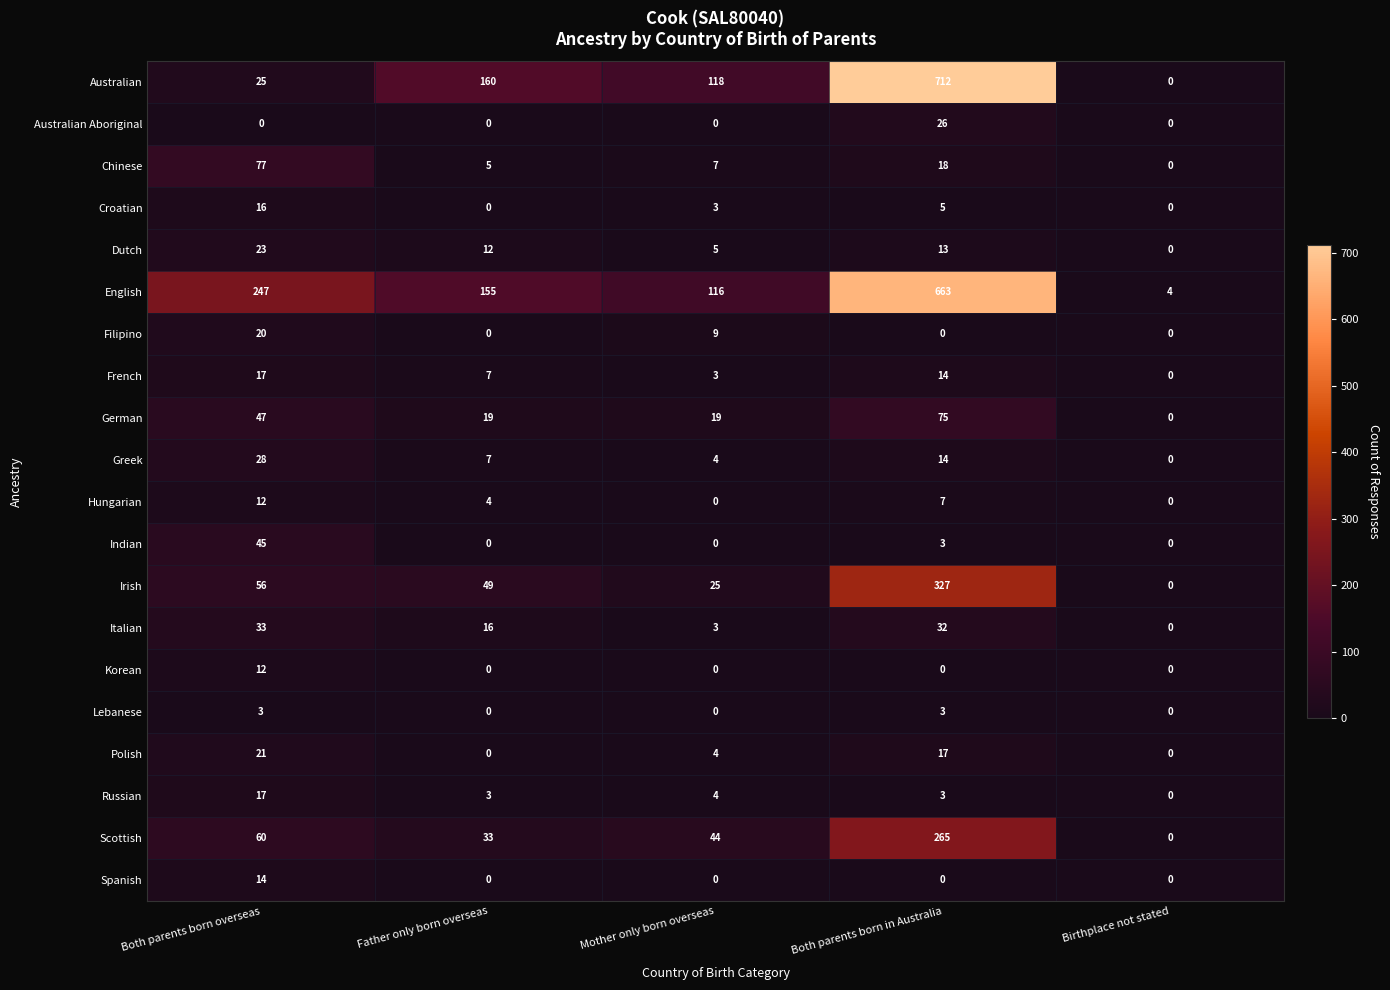

At which category is the sum across all series the highest?

Both parents born in Australia